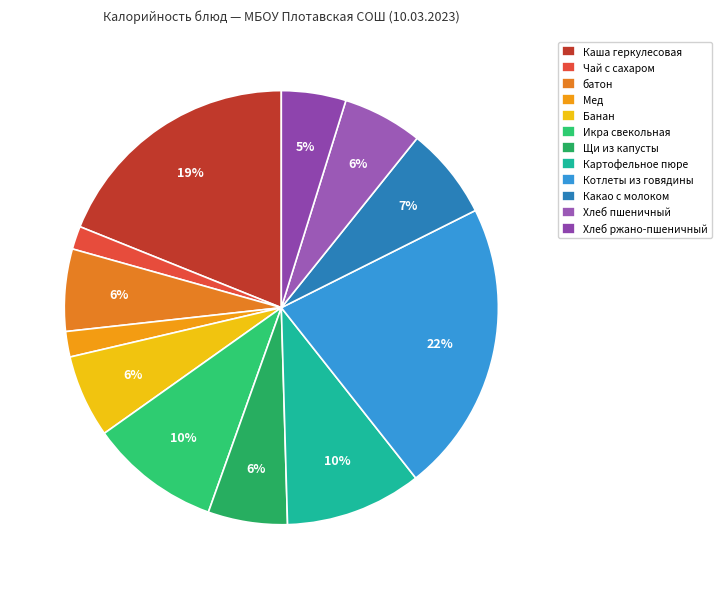

How many slices are in this pie chart?

12